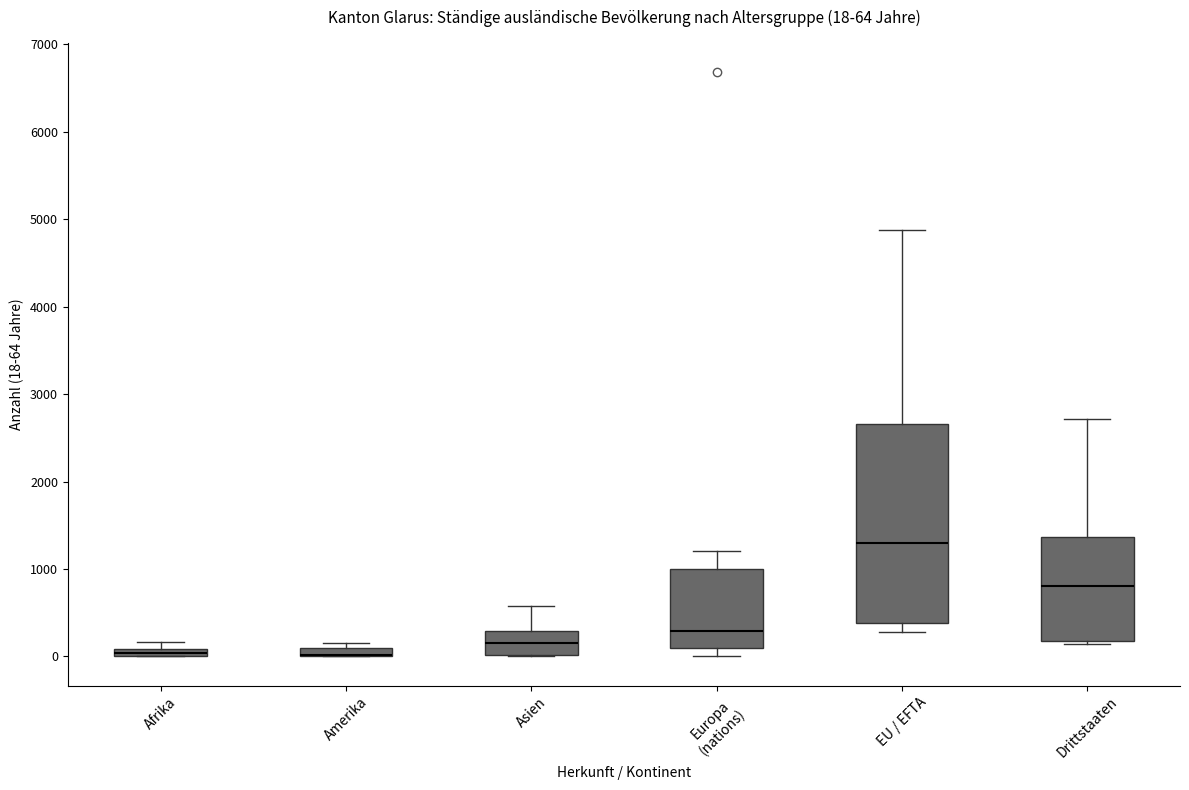

Which box is the tallest, from its lower edge to its upper edge?

EU / EFTA